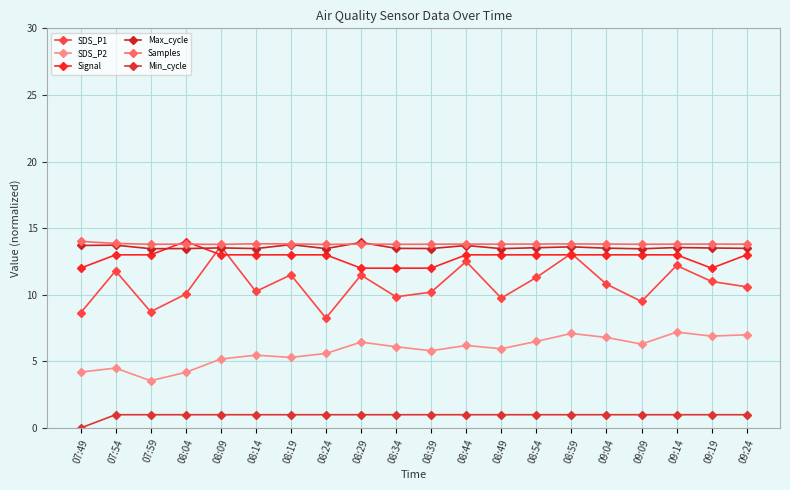

Which series has the largest total across all categories?

Samples